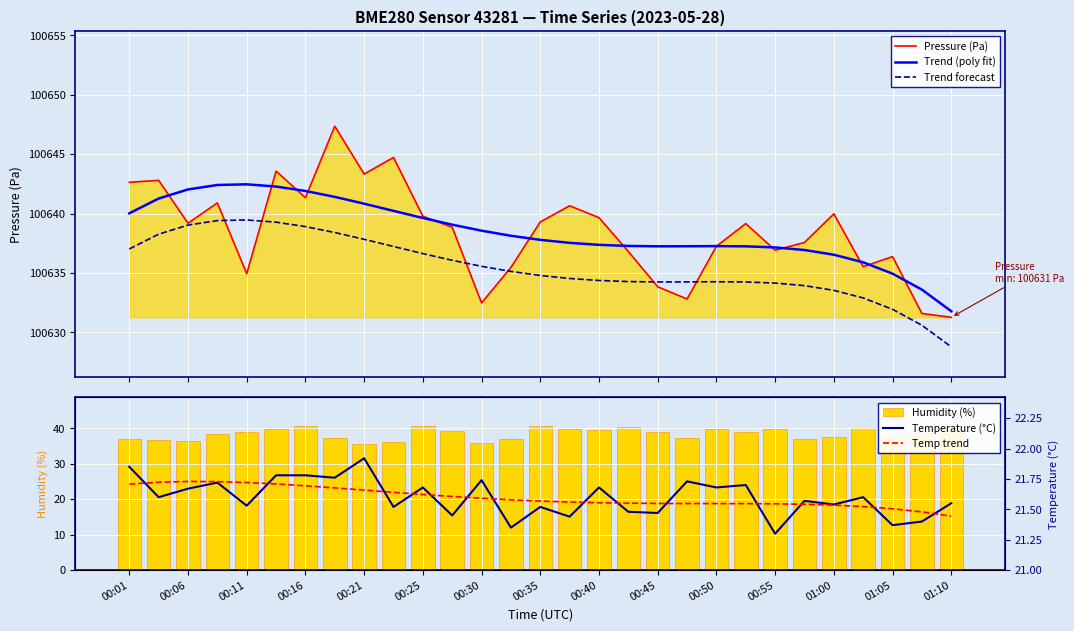

True or false: Trend forecast and Trend (poly fit) cross at least once.

False